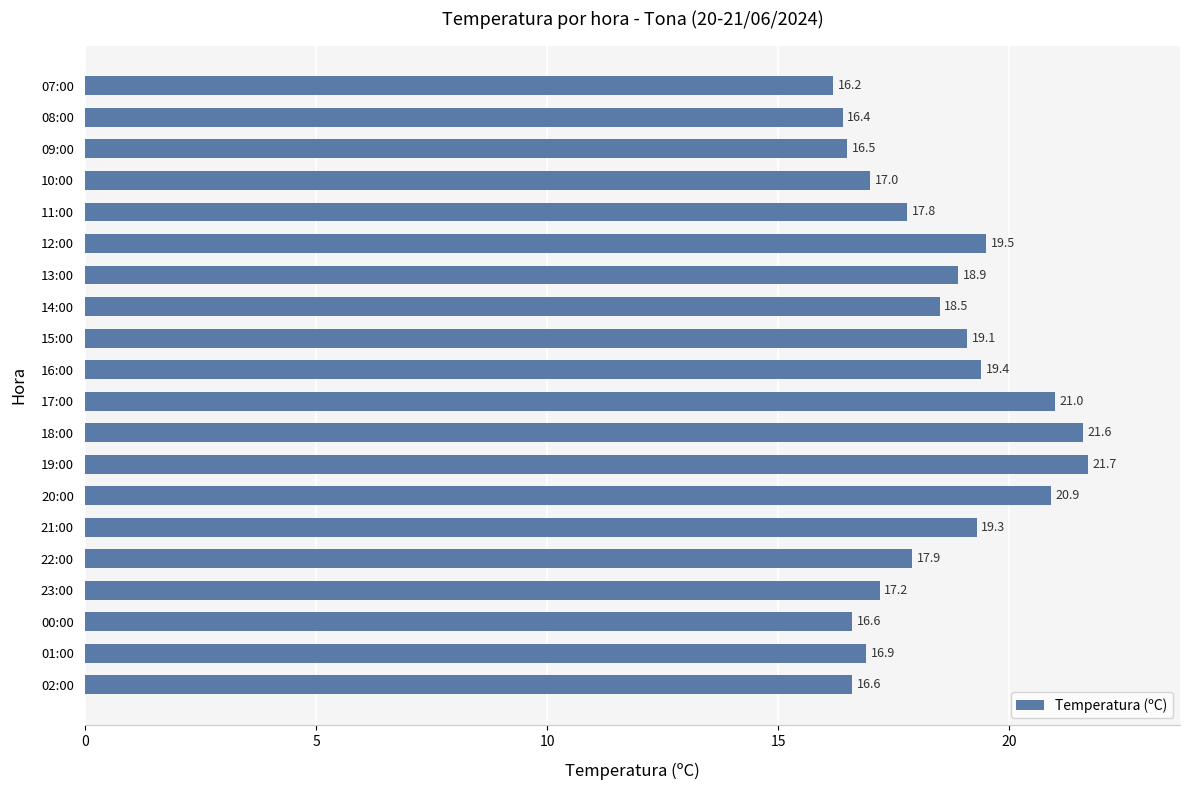

Are the bars grouped side by side (vs. stacked)?

No